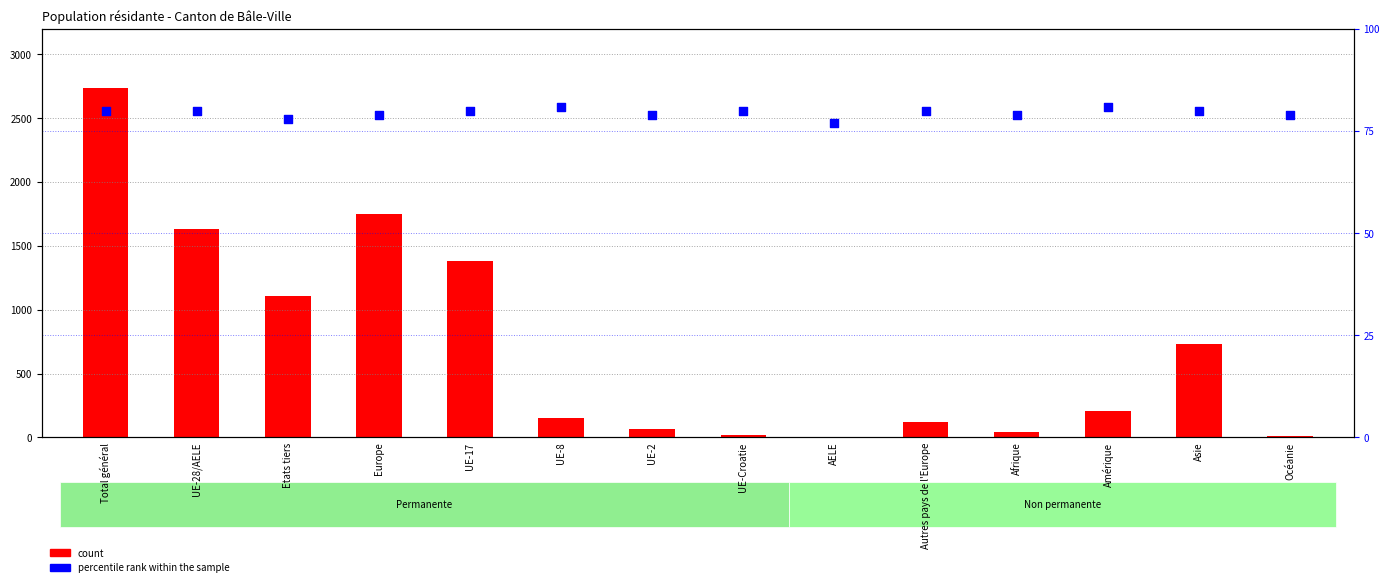

What are all the series names shown in the legend?

count, percentile rank within the sample